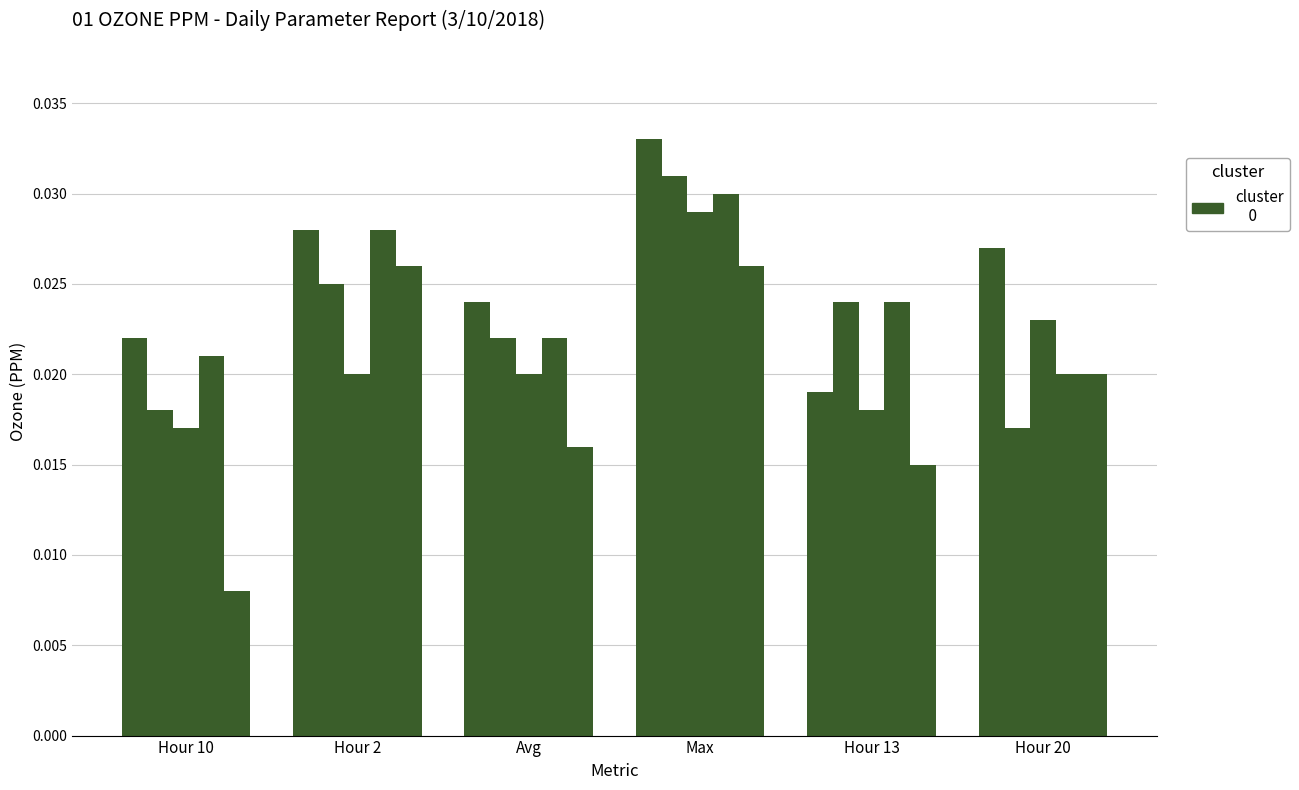

How many series are shown in this chart?

5